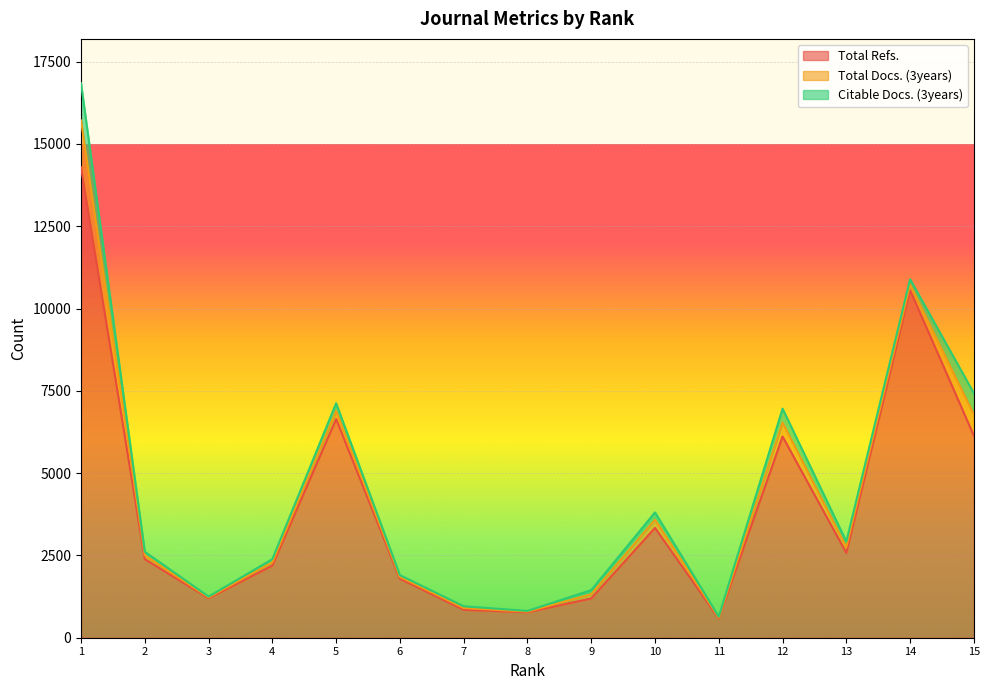

Is the value of Total Docs. (3years) at 1 greater than the value of Citable Docs. (3years) at 14?

Yes